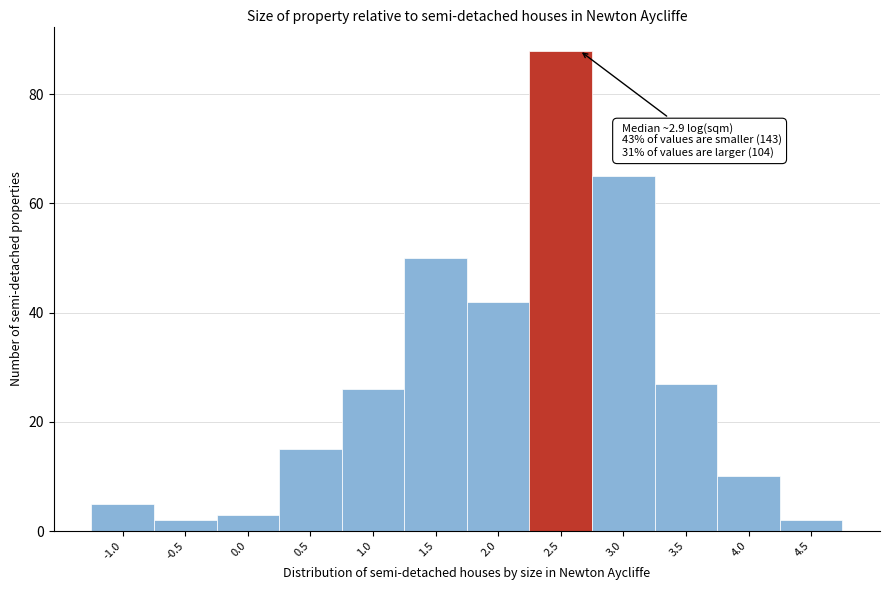

Reading left to right, what are all the values shown in this chart?

-1.0=5	-0.5=2	0.0=3	0.5=15	1.0=26	1.5=50	2.0=42	2.5=88	3.0=65	3.5=27	4.0=10	4.5=2